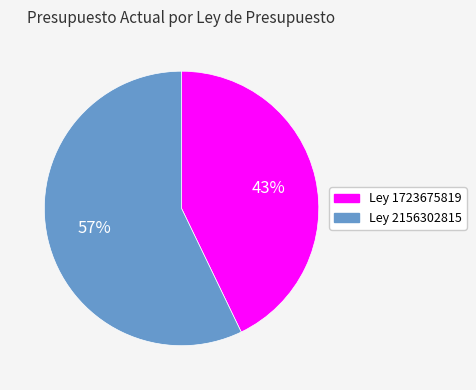

Is there a majority slice in this chart?

Yes